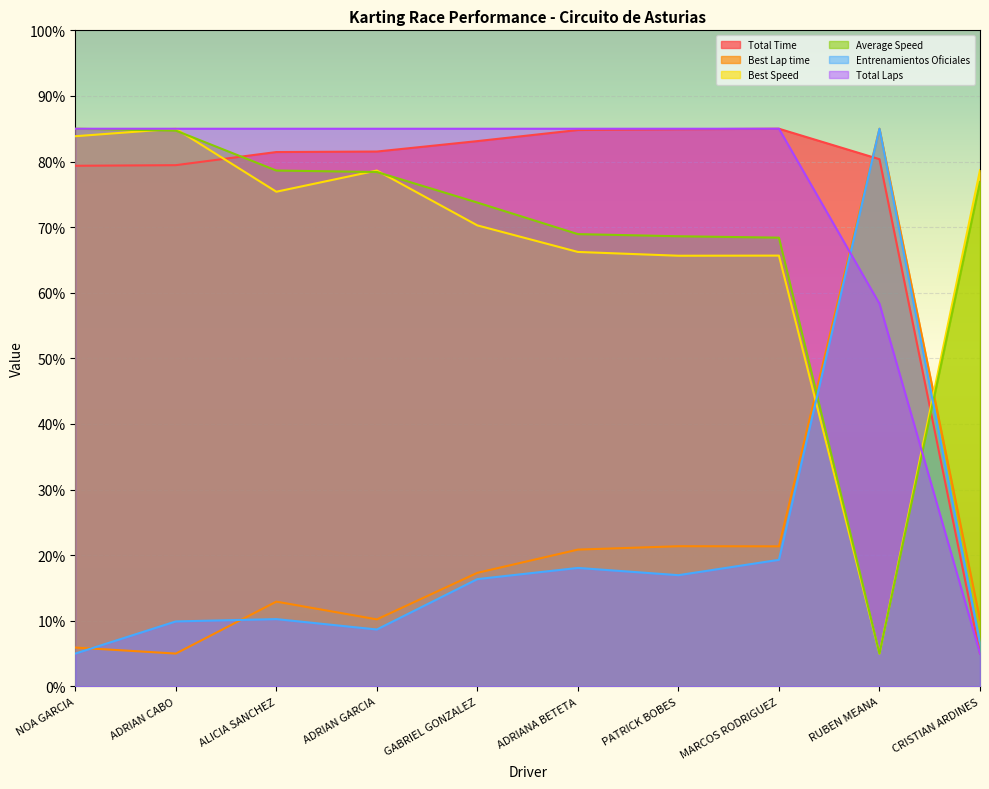

At how many categories does at least one series exceed 43?

10